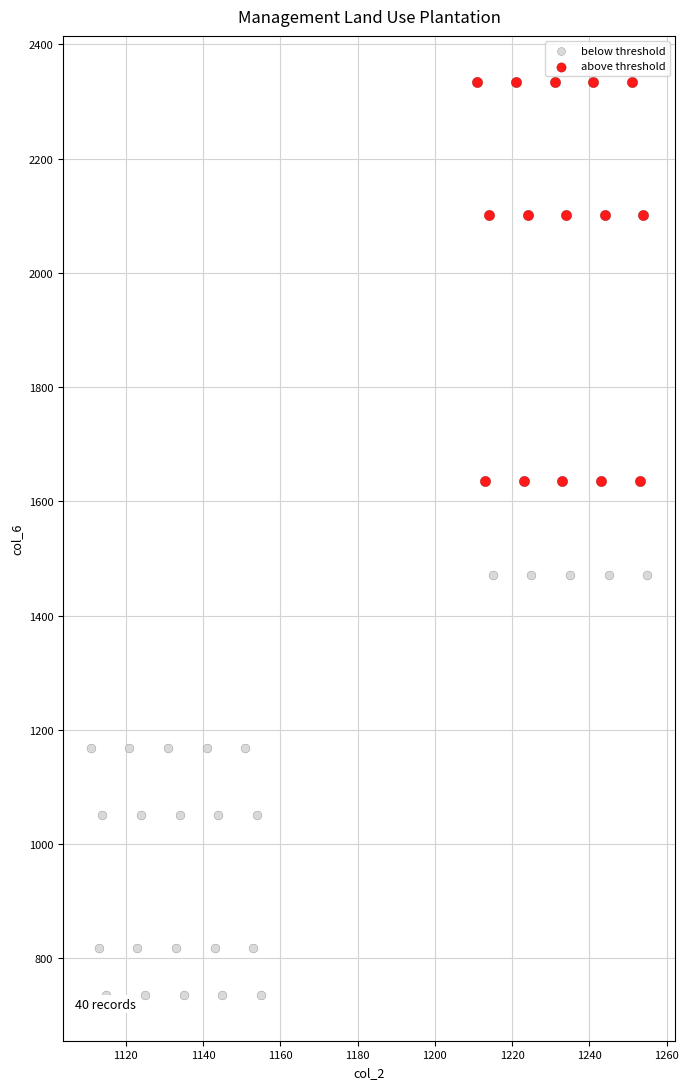

Which series contains the lowest Y value?

below threshold